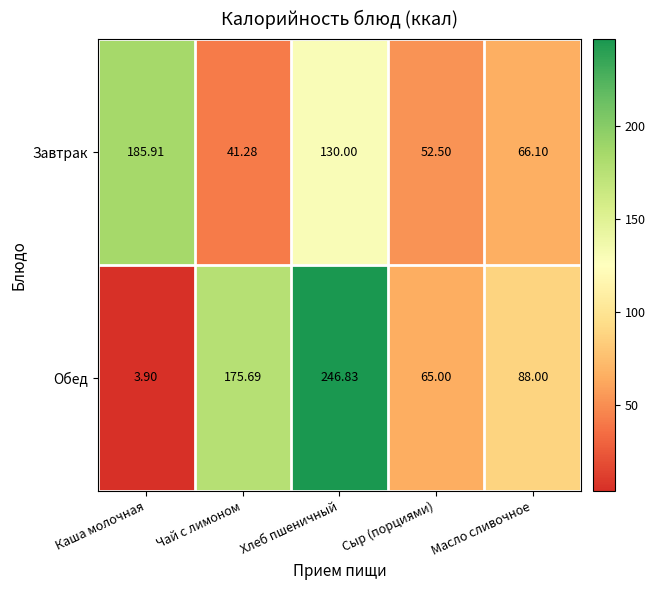

Which label corresponds to the smallest value in the chart?

Каша молочная